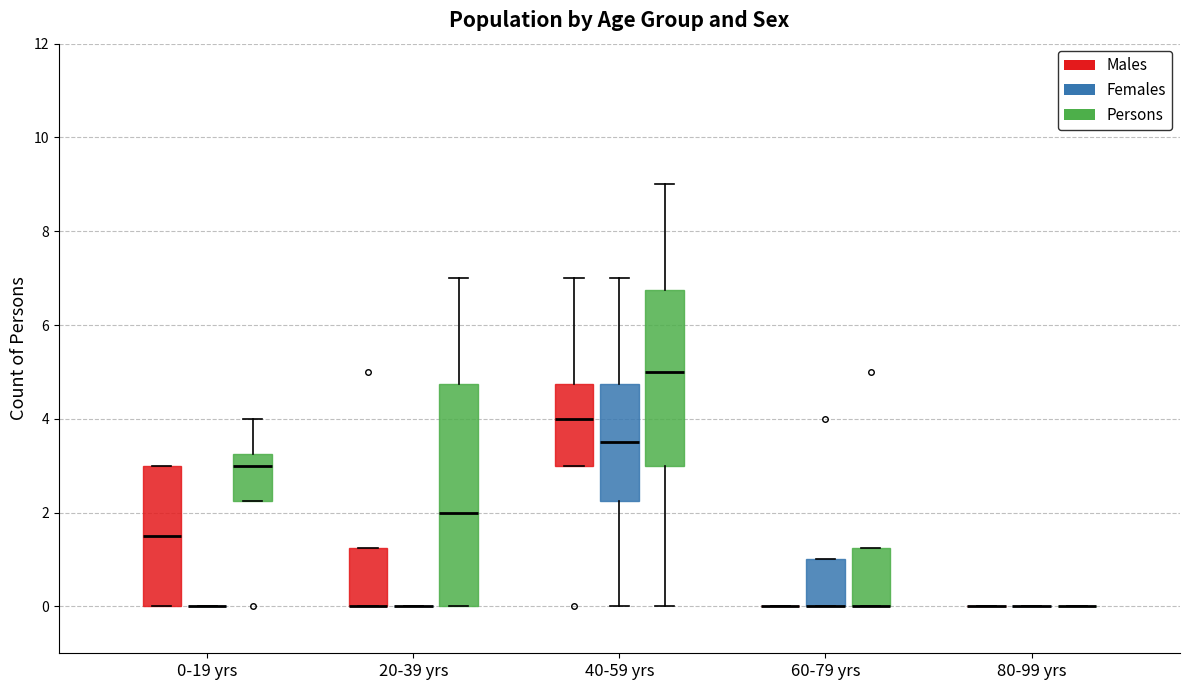

Comparing the boxes themselves (not the whiskers), which one is the tallest?

20-39 yrs (Persons)